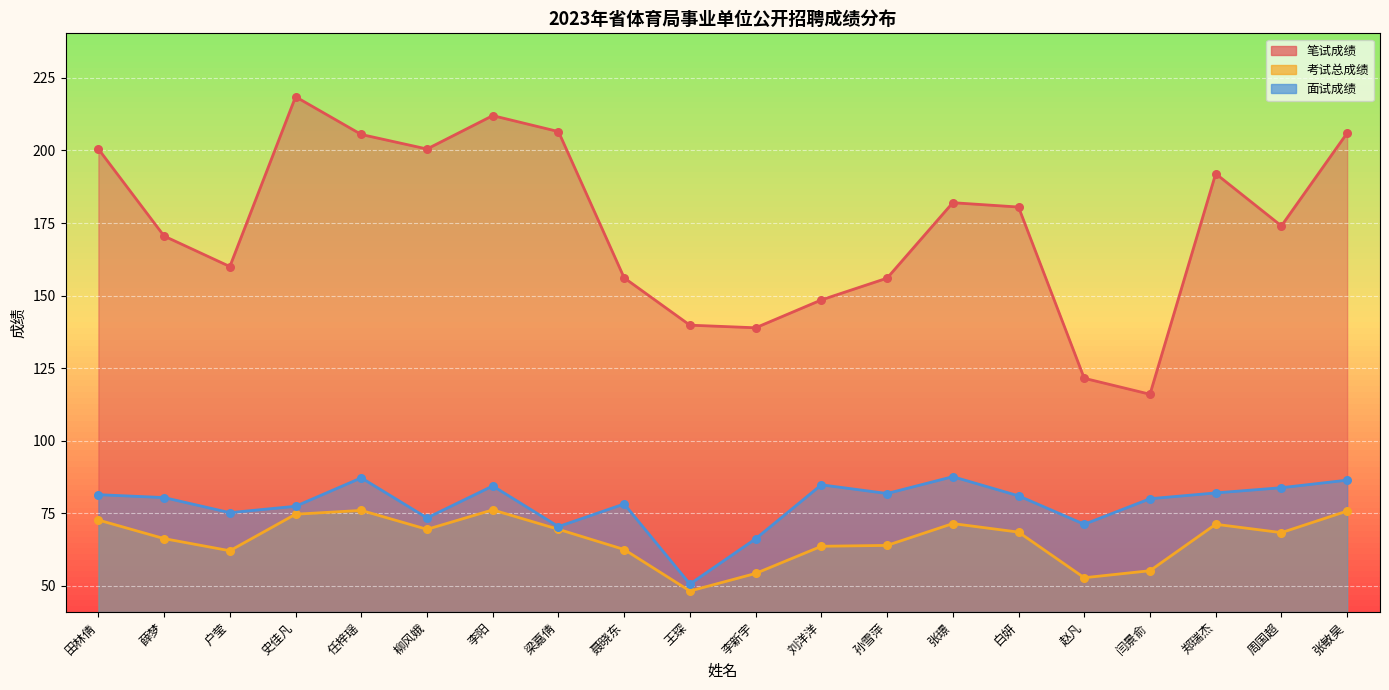

Is the value of 考试总成绩 at 白妍 greater than the value of 笔试成绩 at 王琛?

No